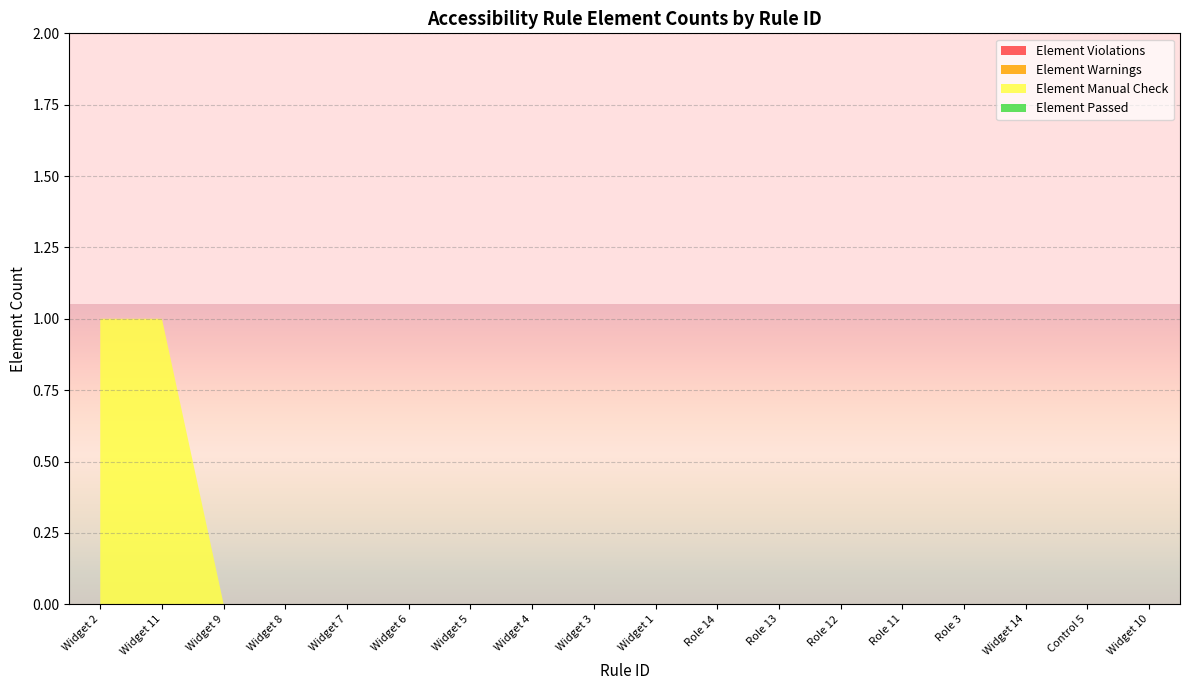

Reading right to left, extract all data points from this chart.

Element Violations: 0	0	0	0	0	0	0	0	0	0	0	0	0	0	0	0	0	0
Element Warnings: 0	0	0	0	0	0	0	0	0	0	0	0	0	0	0	0	0	0
Element Manual Check: 0	0	0	0	0	0	0	0	0	0	0	0	0	0	0	0	1	1
Element Passed: 0	0	0	0	0	0	0	0	0	0	0	0	0	0	0	0	0	0